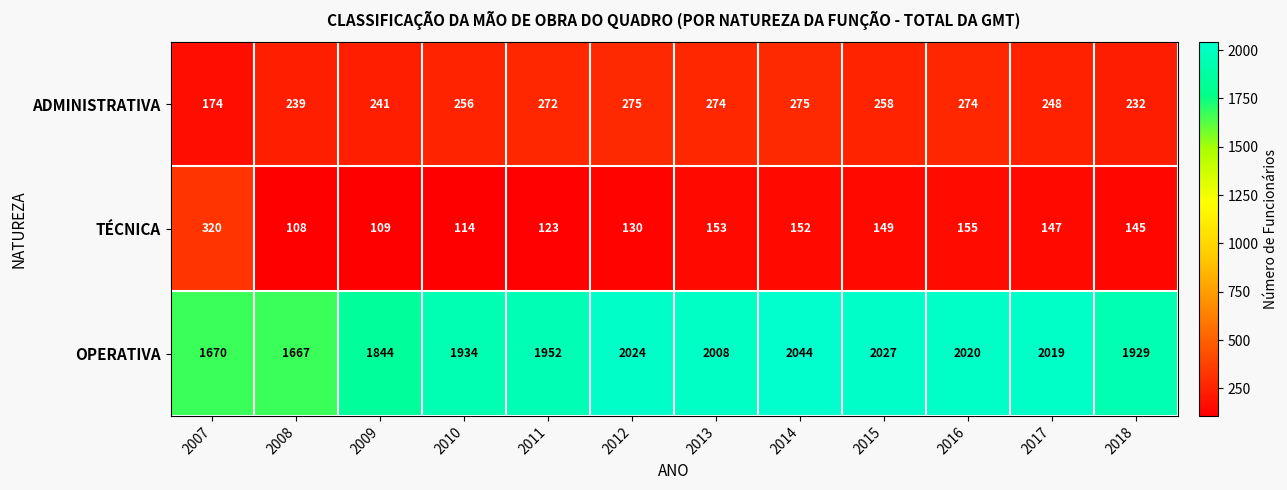

Which category has the highest value in the OPERATIVA series?

2014